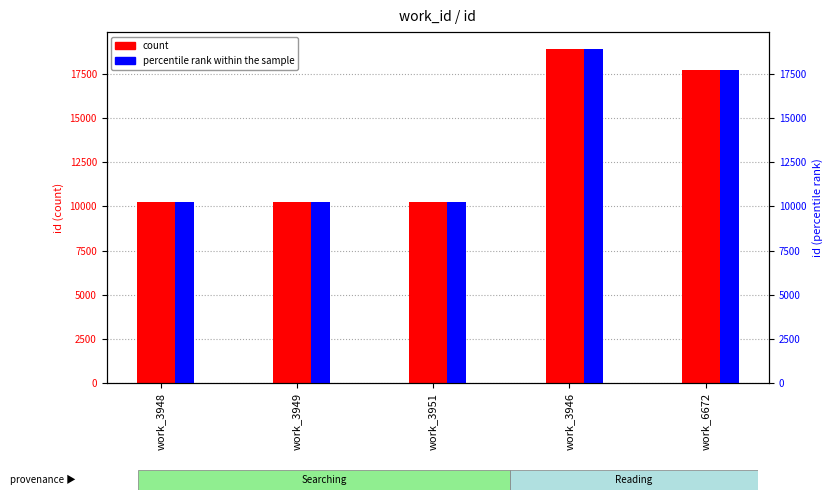

What is the label of the 1st bar from the right?

work_6672